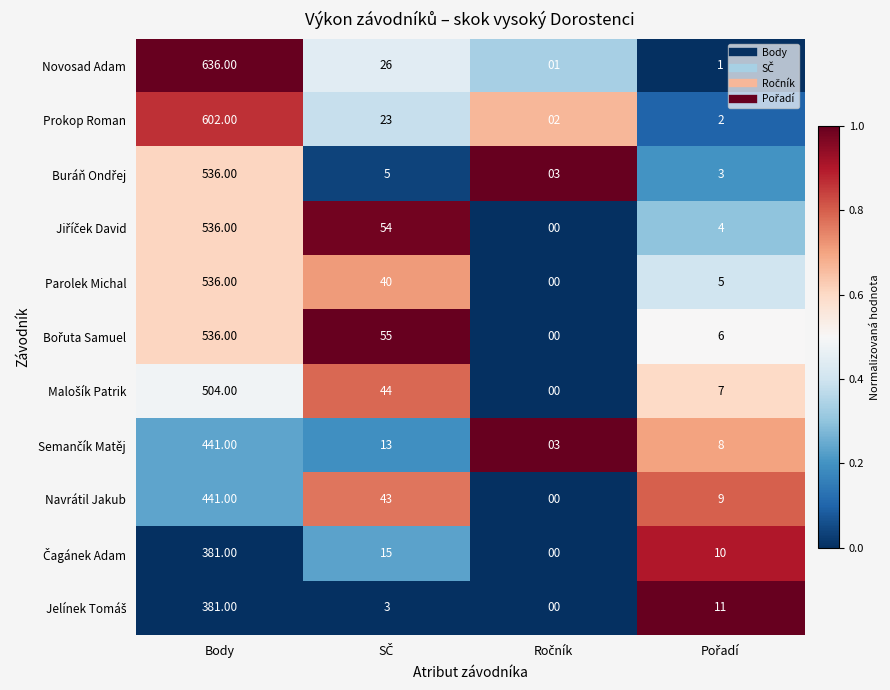

What is the average value of the Navrátil Jakub series?

123